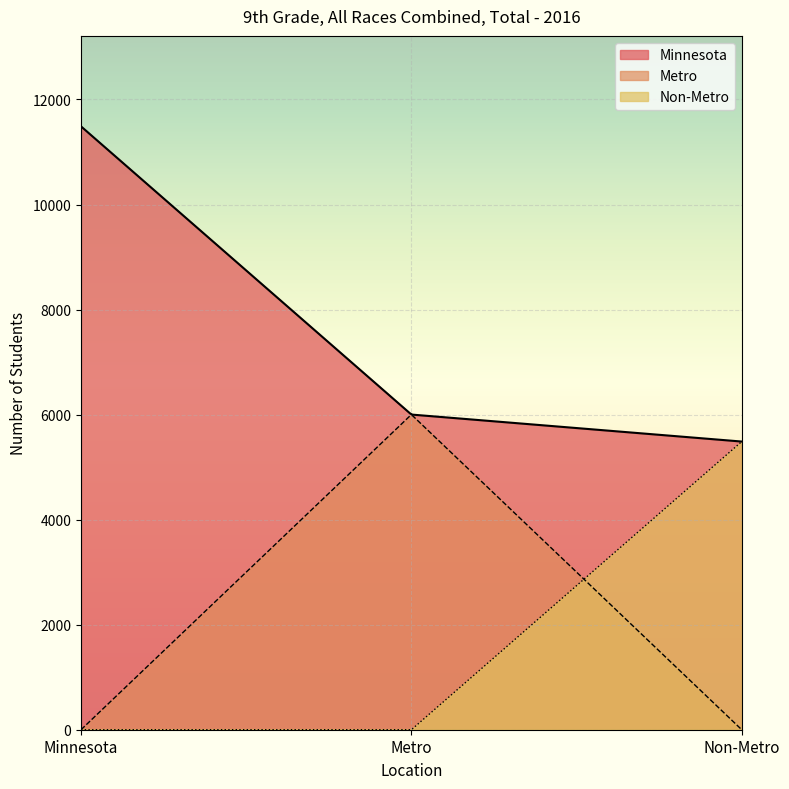

What is the minimum value for Non-Metro?

0.0